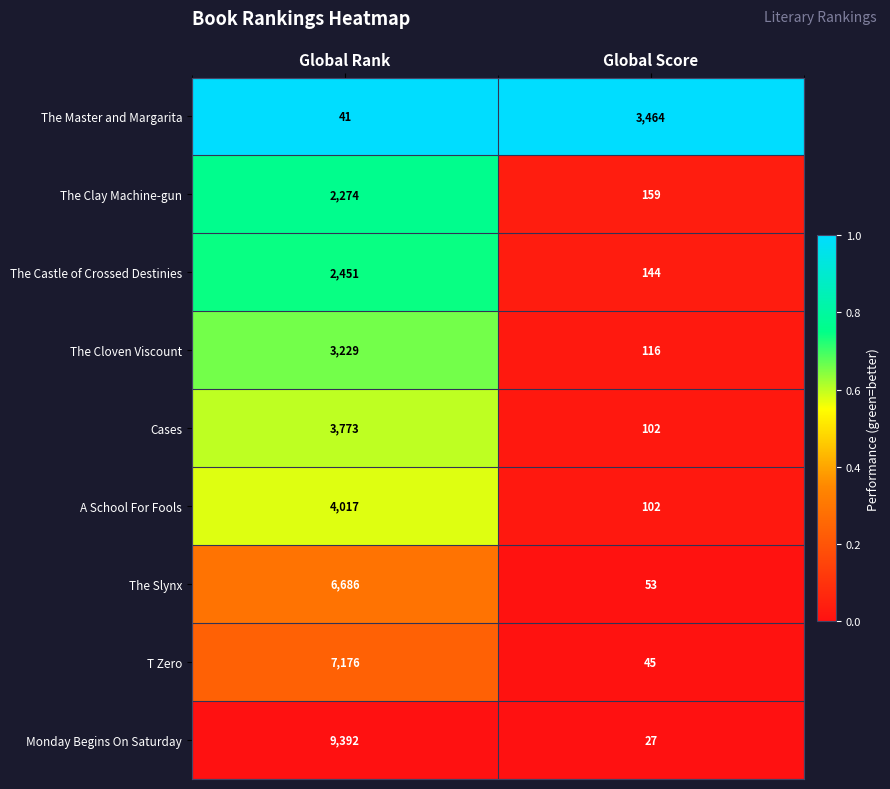

Reading left to right, list all the values displayed in this chart.

The Master and Margarita: Global Rank=41	Global Score=3464
The Clay Machine-gun: Global Rank=2274	Global Score=159
The Castle of Crossed Destinies: Global Rank=2451	Global Score=144
The Cloven Viscount: Global Rank=3229	Global Score=116
Cases: Global Rank=3773	Global Score=102
A School For Fools: Global Rank=4017	Global Score=102
The Slynx: Global Rank=6686	Global Score=53
T Zero: Global Rank=7176	Global Score=45
Monday Begins On Saturday: Global Rank=9392	Global Score=27